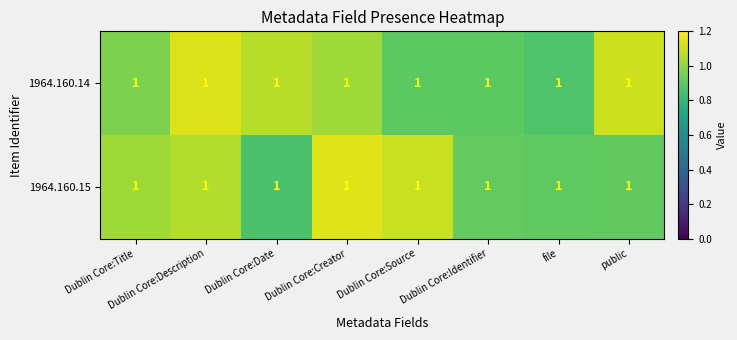

How many series are shown in this chart?

2